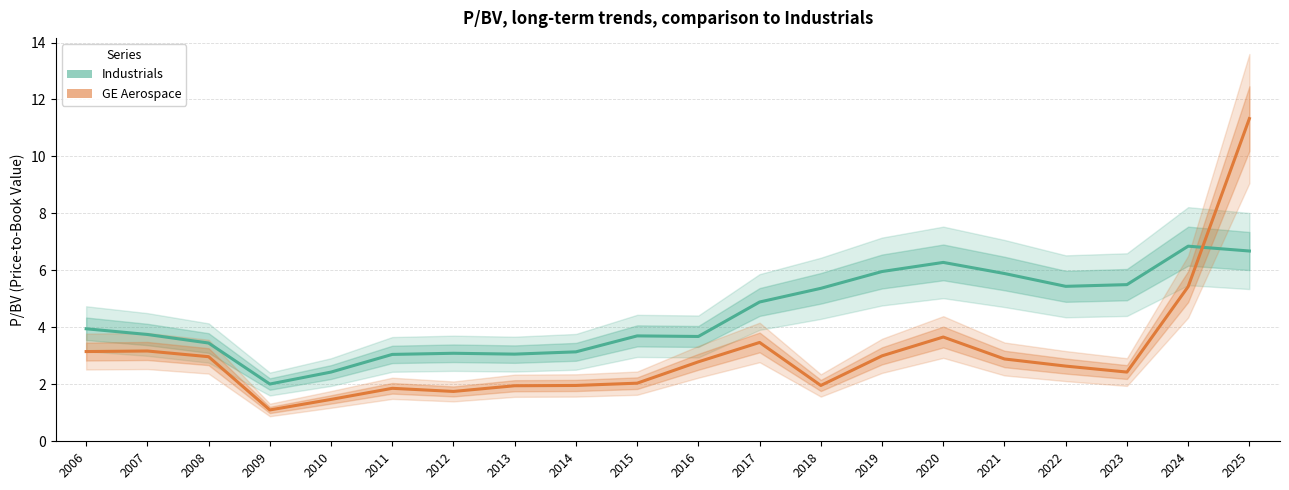

Which category has the highest value in the GE Aerospace series?

2025